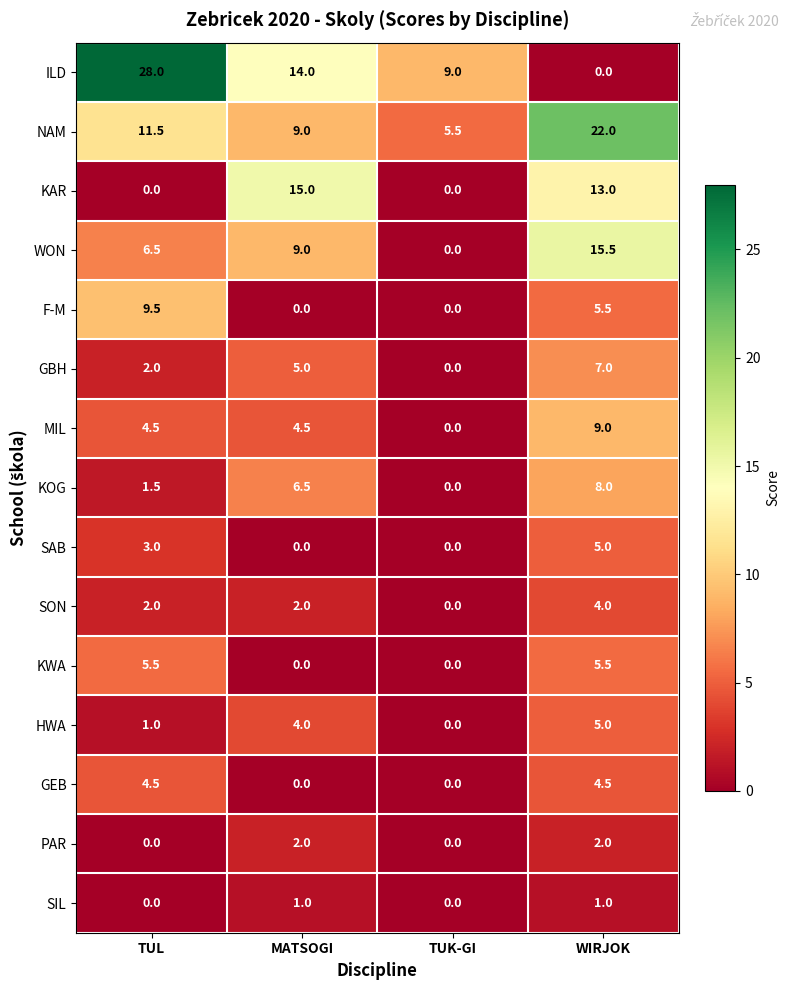

At which category is the sum across all series the highest?

WIRJOK